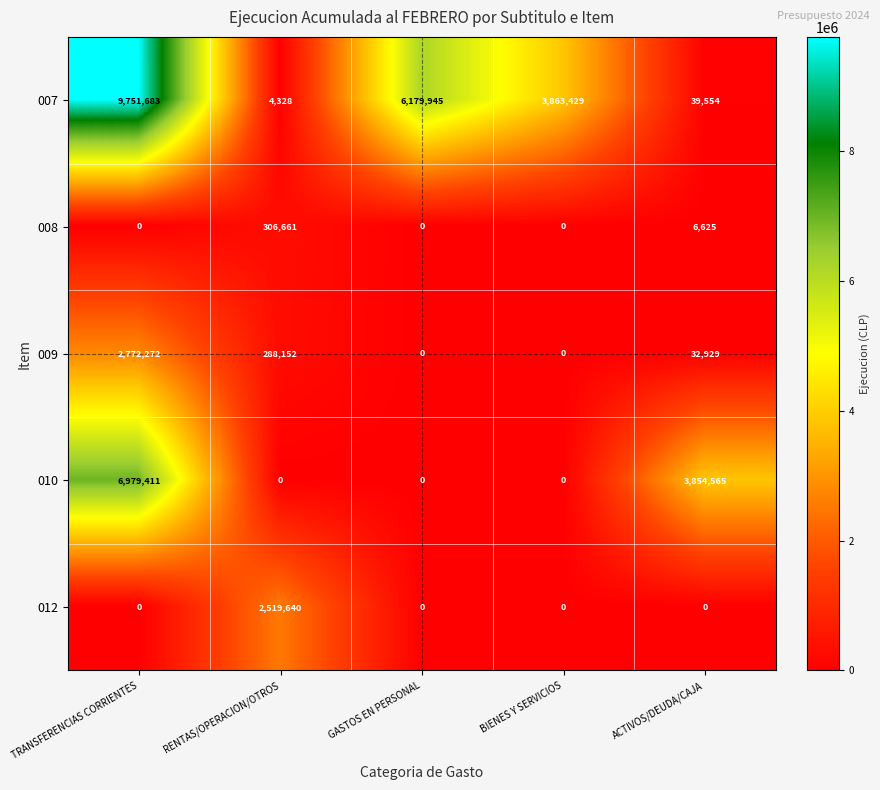

List the series in order of their peak value, lowest first.

008, 012, 009, 010, 007